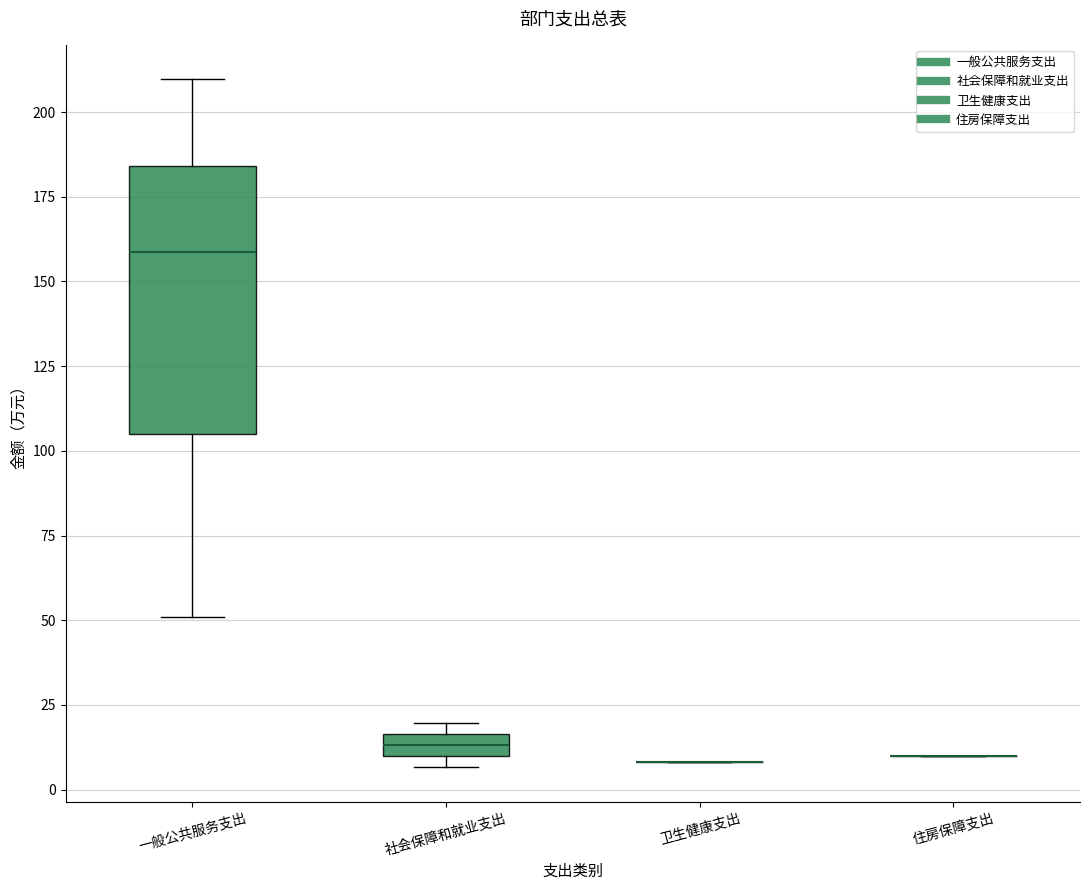

Comparing the boxes themselves (not the whiskers), which one is the tallest?

一般公共服务支出